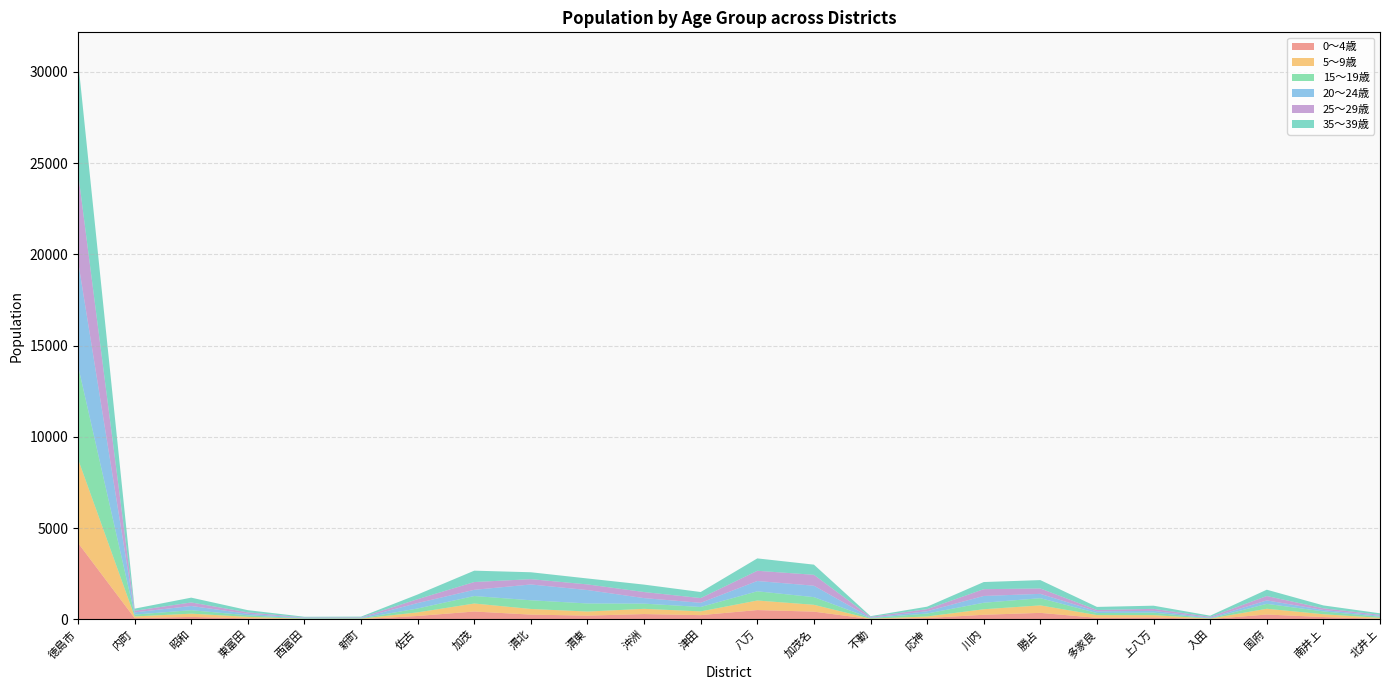

Reading right to left, transcribe all the data shown in this chart.

0～4歳: 35	129	267	18	107	85	358	254	76	19	425	512	233	292	207	262	432	188	11	14	57	137	71	4189
5～9歳: 50	153	316	26	127	150	410	302	85	20	375	523	206	287	223	310	438	197	29	18	82	177	91	4595
15～19歳: 61	156	269	14	137	114	394	357	162	33	420	504	241	285	443	476	411	213	20	22	85	190	102	5109
20～24歳: 52	79	189	33	98	90	238	371	123	22	625	565	229	302	735	866	340	299	24	29	83	231	121	5744
25～29歳: 55	90	240	49	109	76	294	372	117	44	598	560	260	333	309	291	426	212	28	25	78	194	86	4846
35～39歳: 81	159	346	64	173	169	459	391	135	39	557	678	331	407	325	378	623	256	40	36	121	263	118	6149